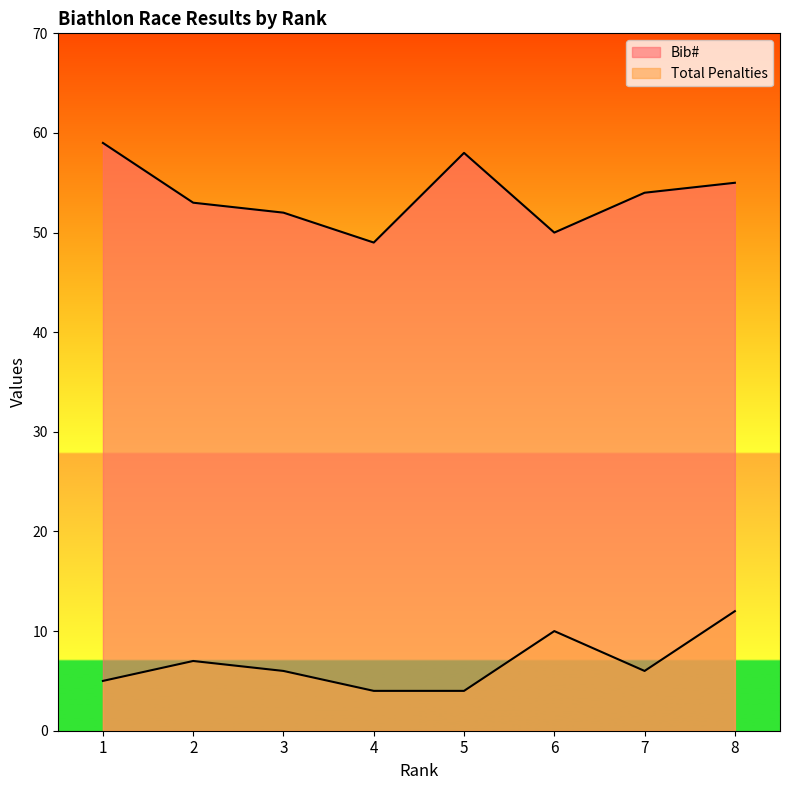

Is the value of Bib# at 3 greater than the value of Total Penalties at 3?

Yes